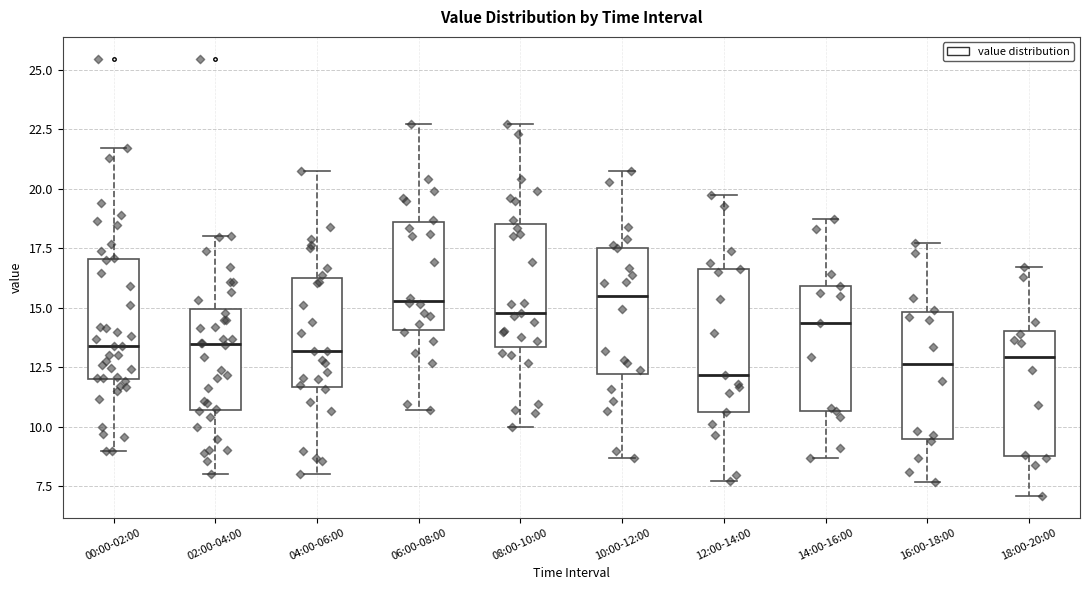

Where does the median line of the box for 00:00-02:00 sit on the y-axis? The values are not printed on the chart, so give them approximately, as read against the axis.

13.5